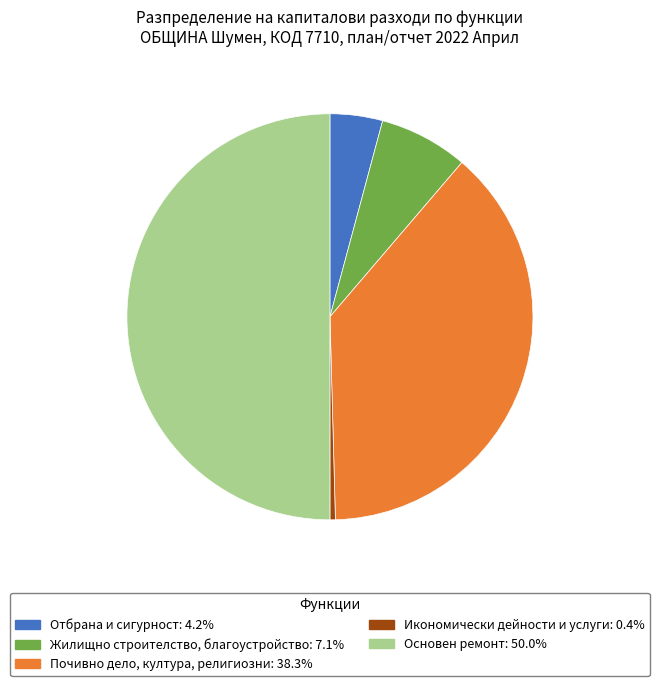

Which category has the smallest portion of the pie?

Икономически дейности и услуги